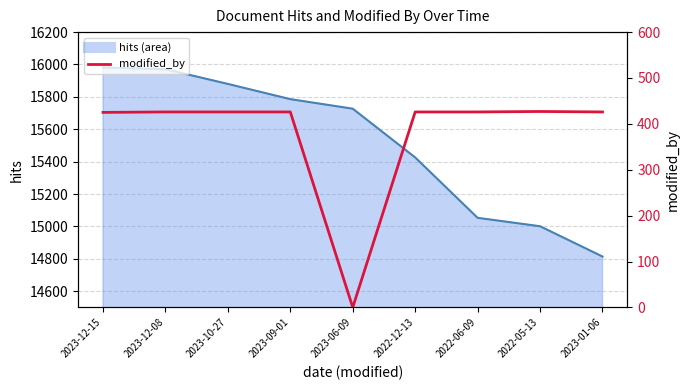

Rank the series by their average value, from lowest to highest.

modified_by, hits line